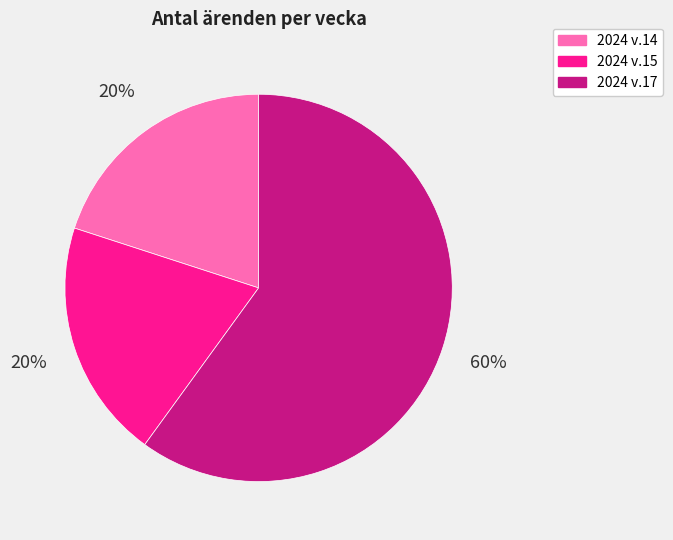

Count the number of slices in the pie.

3